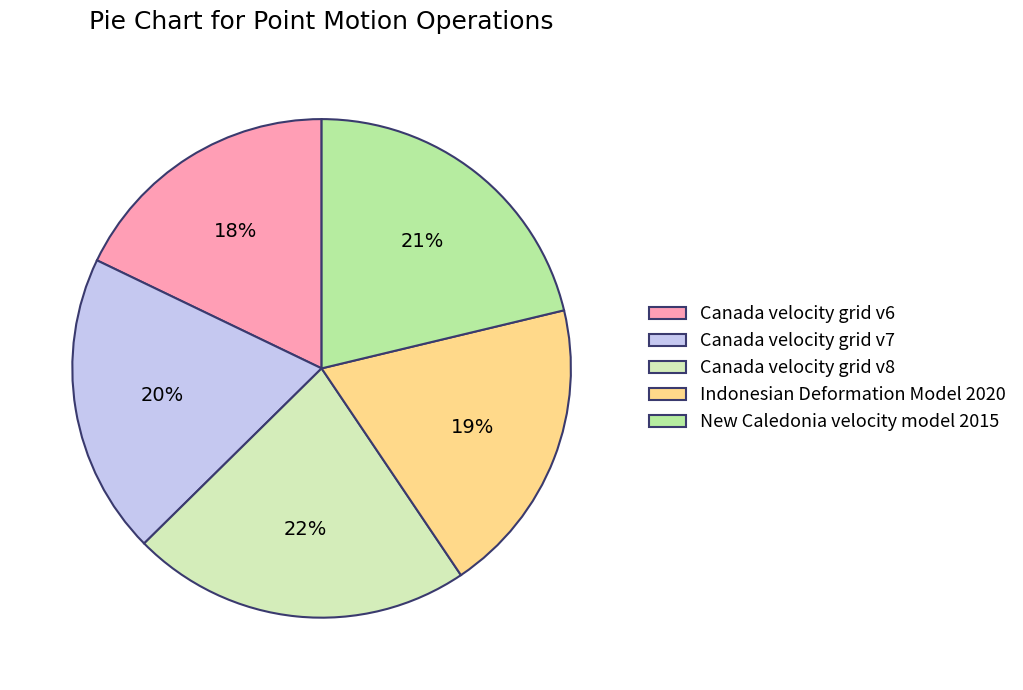

How much of the chart is everything except New Caledonia velocity model 2015?

78.7%